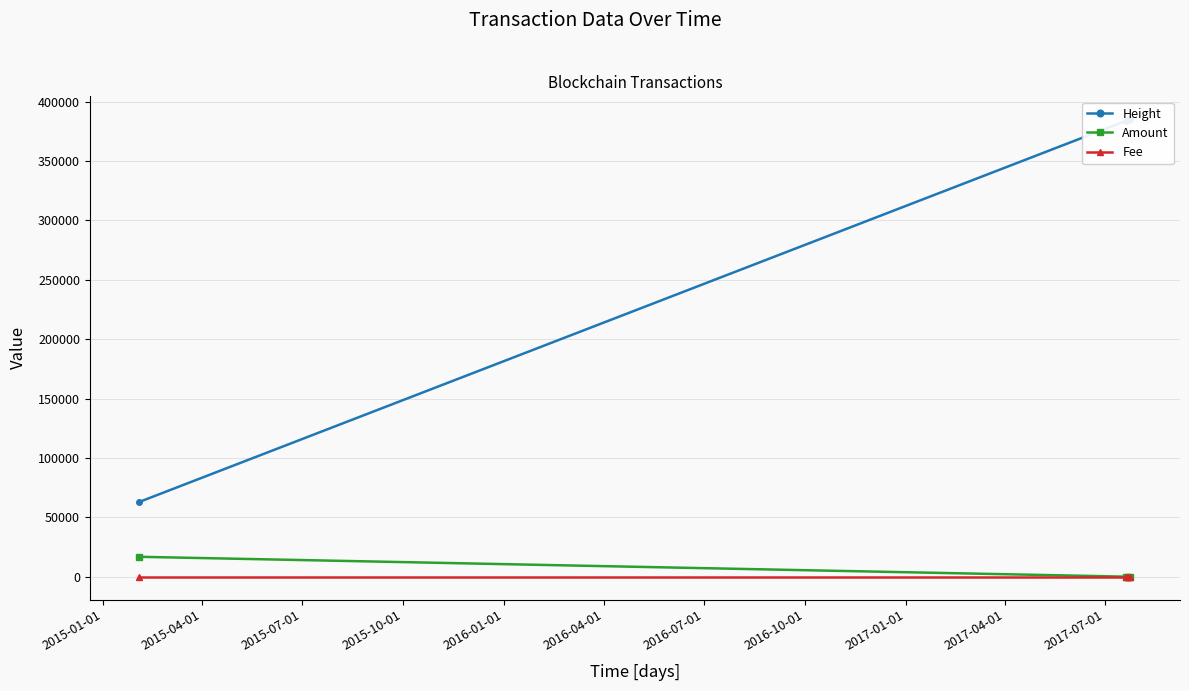

What is the minimum value for Fee?

1